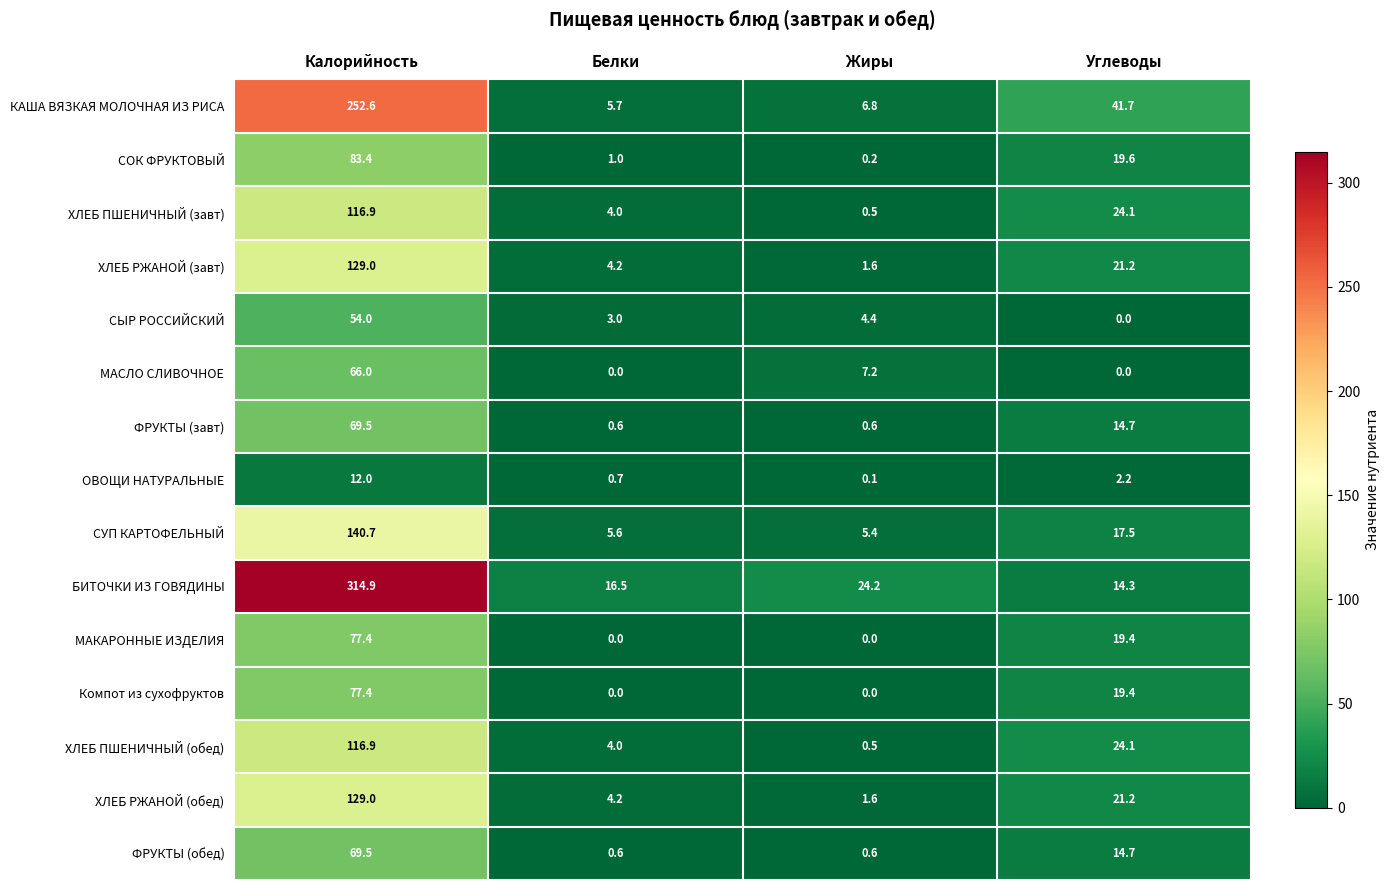

Which series has the largest total across all categories?

БИТОЧКИ ИЗ ГОВЯДИНЫ